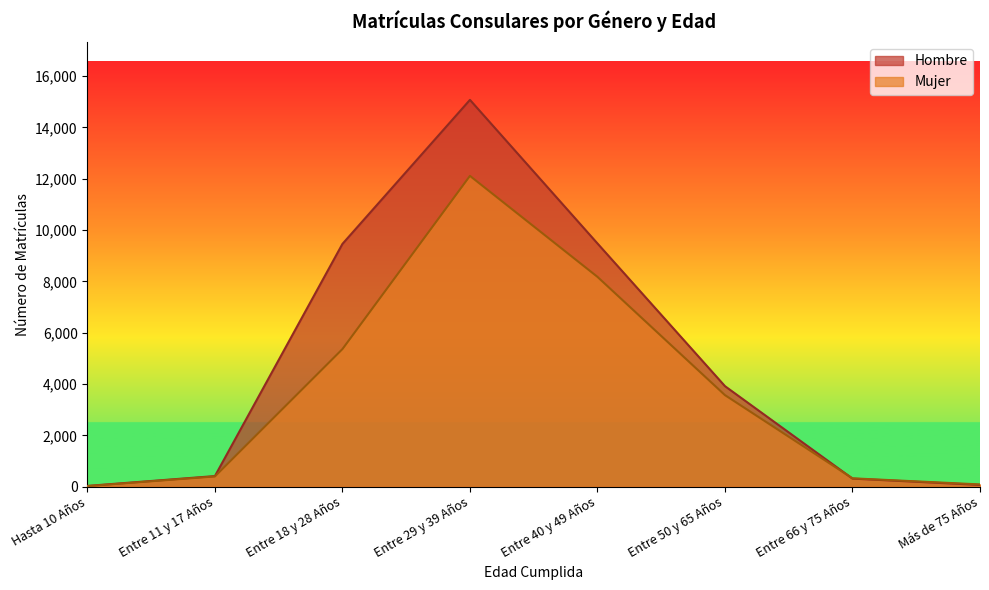

What are all the series names shown in the legend?

Hombre, Mujer